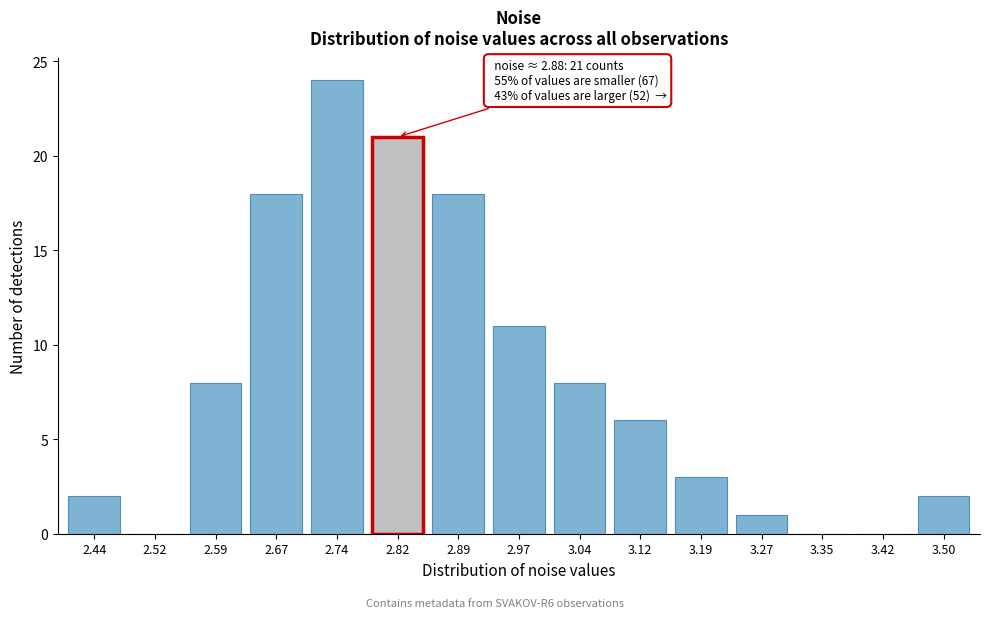

Reading left to right, list all the values displayed in this chart.

2.44=2	2.52=0	2.59=8	2.67=18	2.74=24	2.82=21	2.89=18	2.97=11	3.04=8	3.12=6	3.19=3	3.27=1	3.35=0	3.42=0	3.50=2